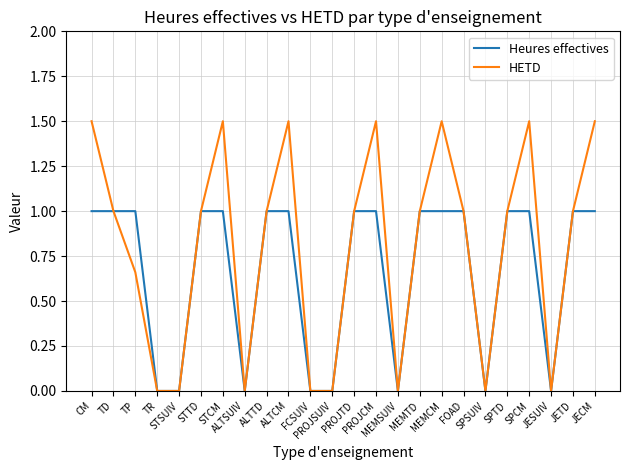

True or false: Heures effectives has a value of 1.0 at SPTD.

True